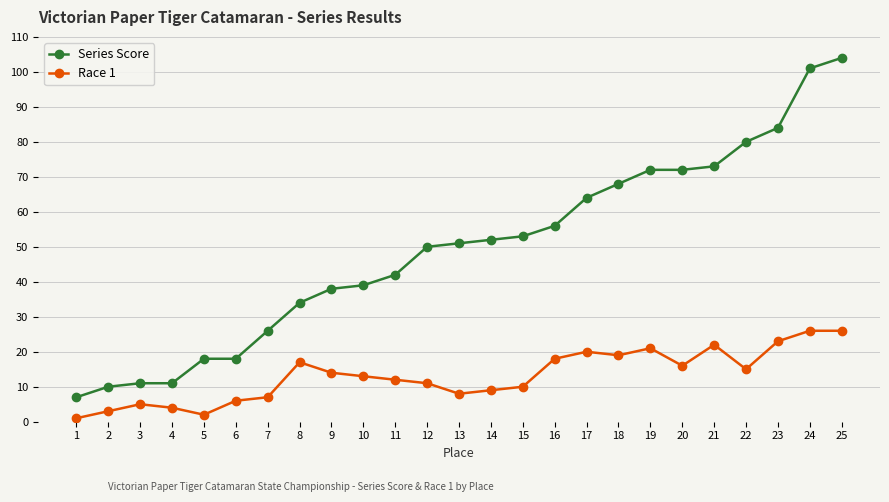

True or false: Race 1 has a value of 22 at 21.

True